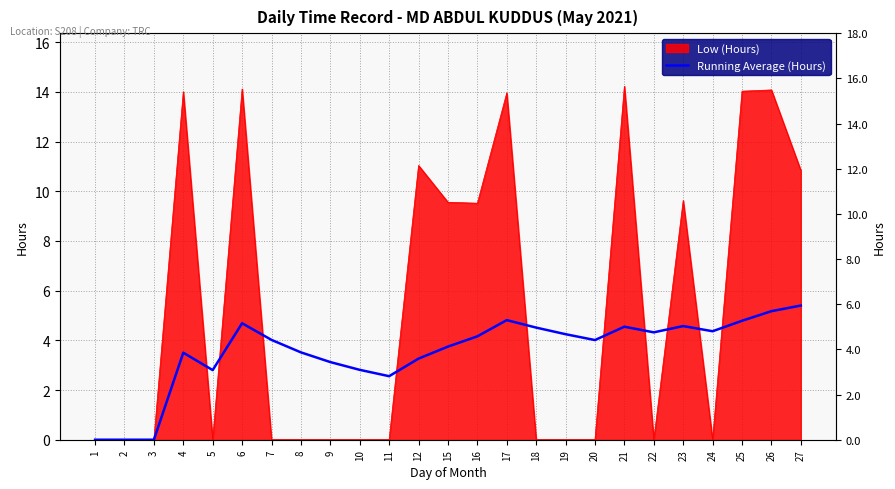

Where is the first local maximum?

4